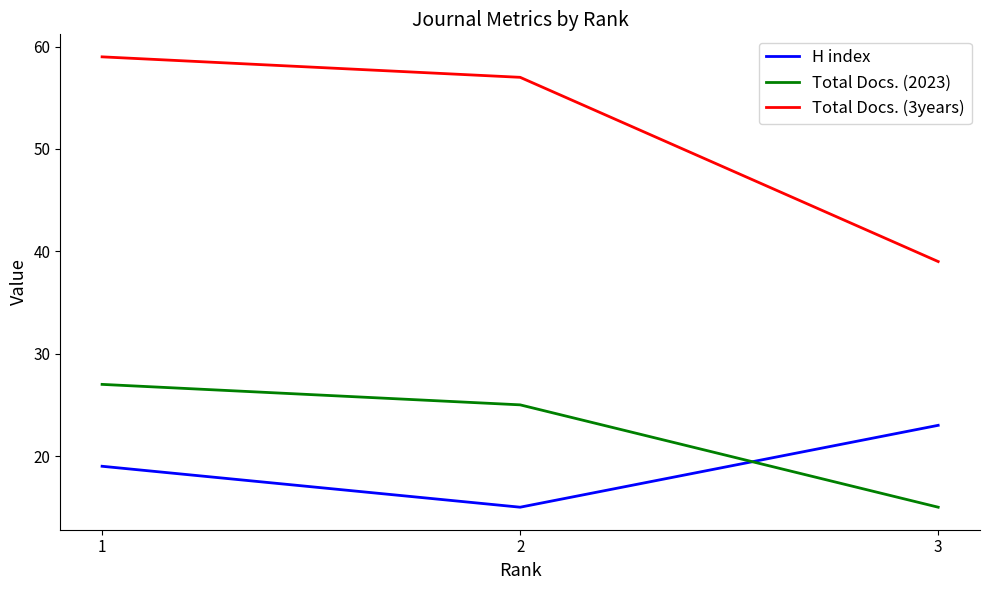

Which series changed the most between 1 and 3?

Total Docs. (3years)